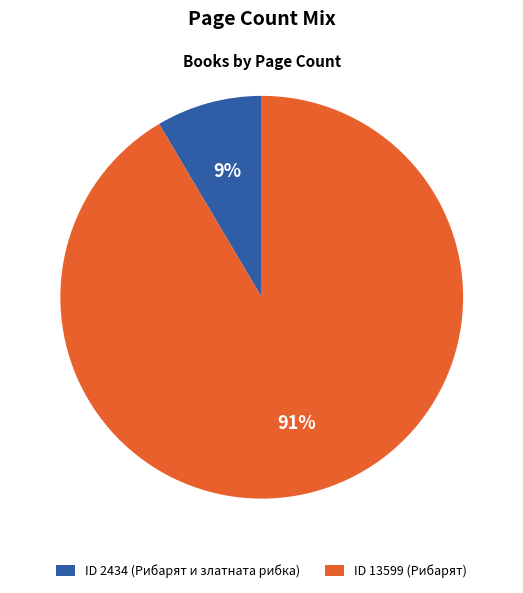

Is there a majority slice in this chart?

Yes